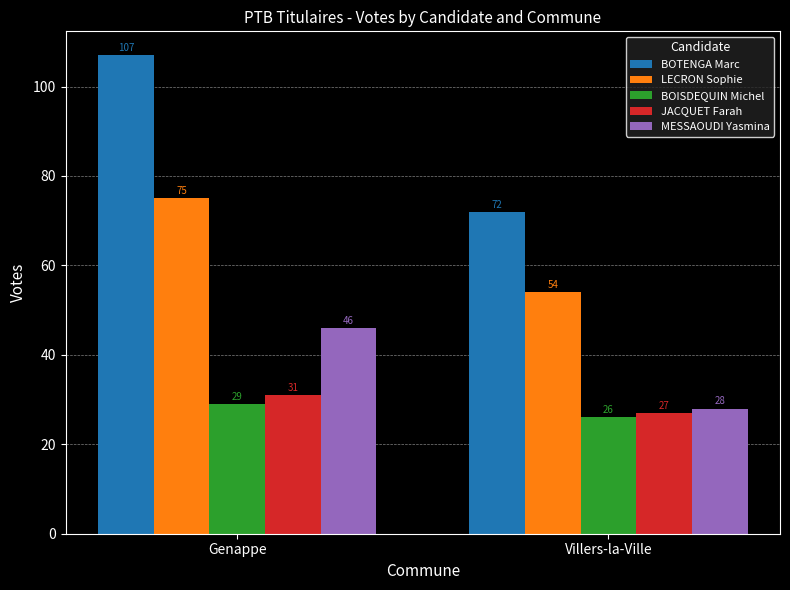

The value of JACQUET Farah at Genappe is 47. True or false?

False